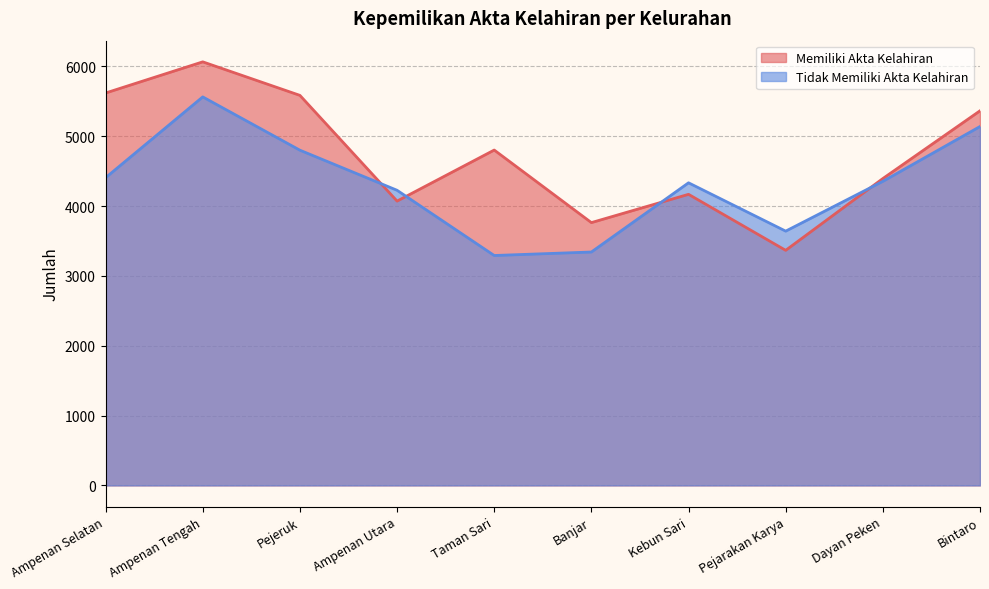

Which has a higher value, Ampenan Tengah or Pejeruk?

Ampenan Tengah